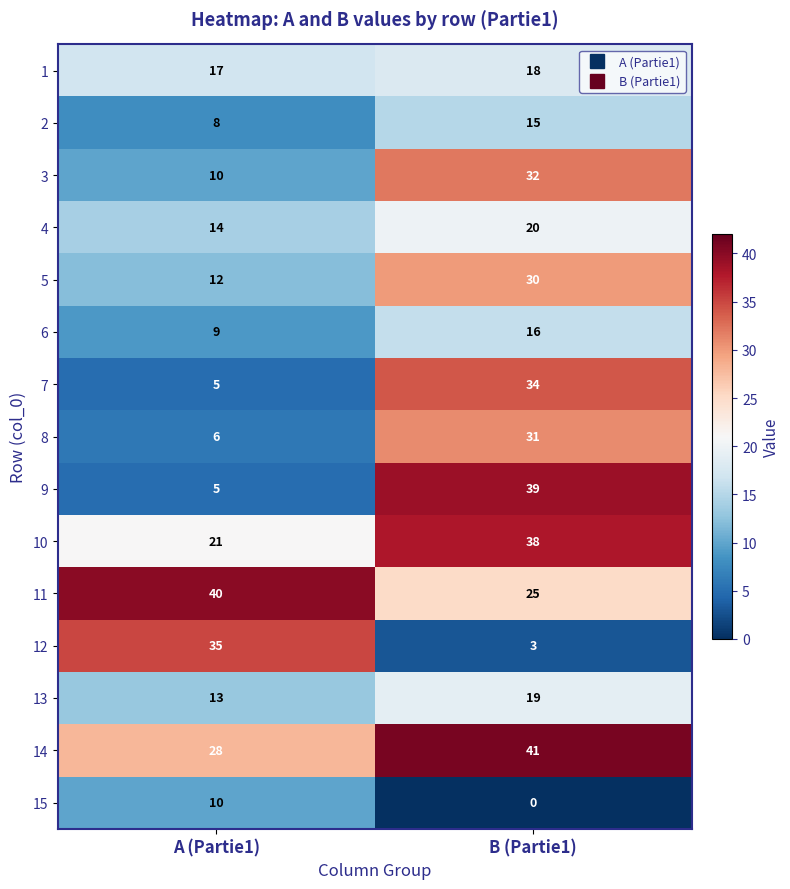

True or false: 10 has a value of 38 at B (Partie1).

True